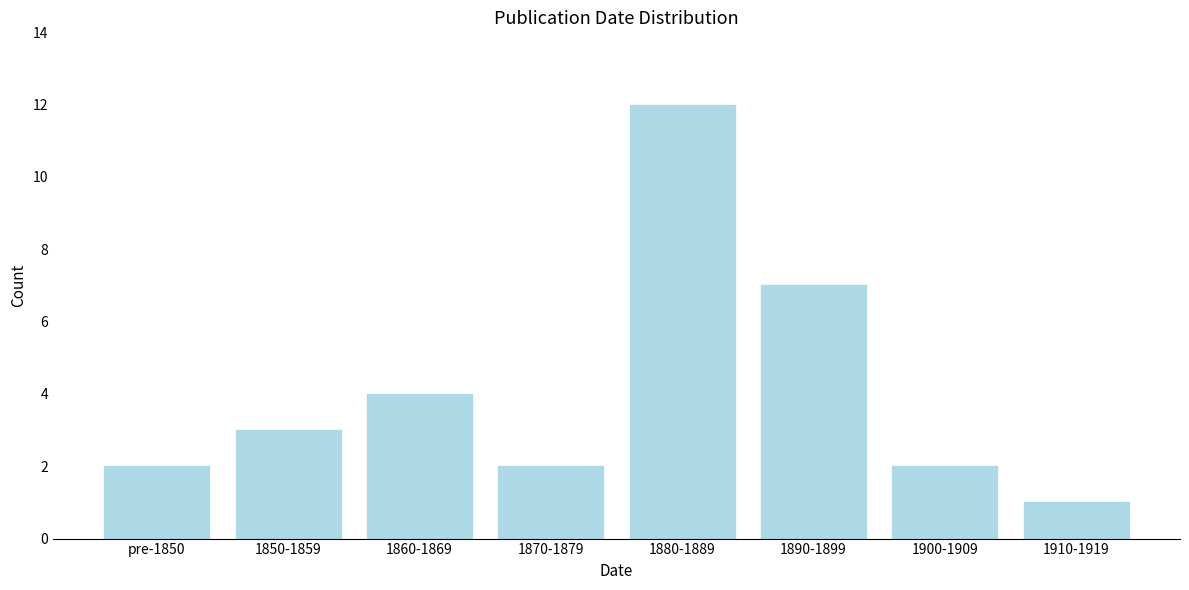

Reading left to right, what are all the values shown in this chart?

pre-1850=2	1850-1859=3	1860-1869=4	1870-1879=2	1880-1889=12	1890-1899=7	1900-1909=2	1910-1919=1